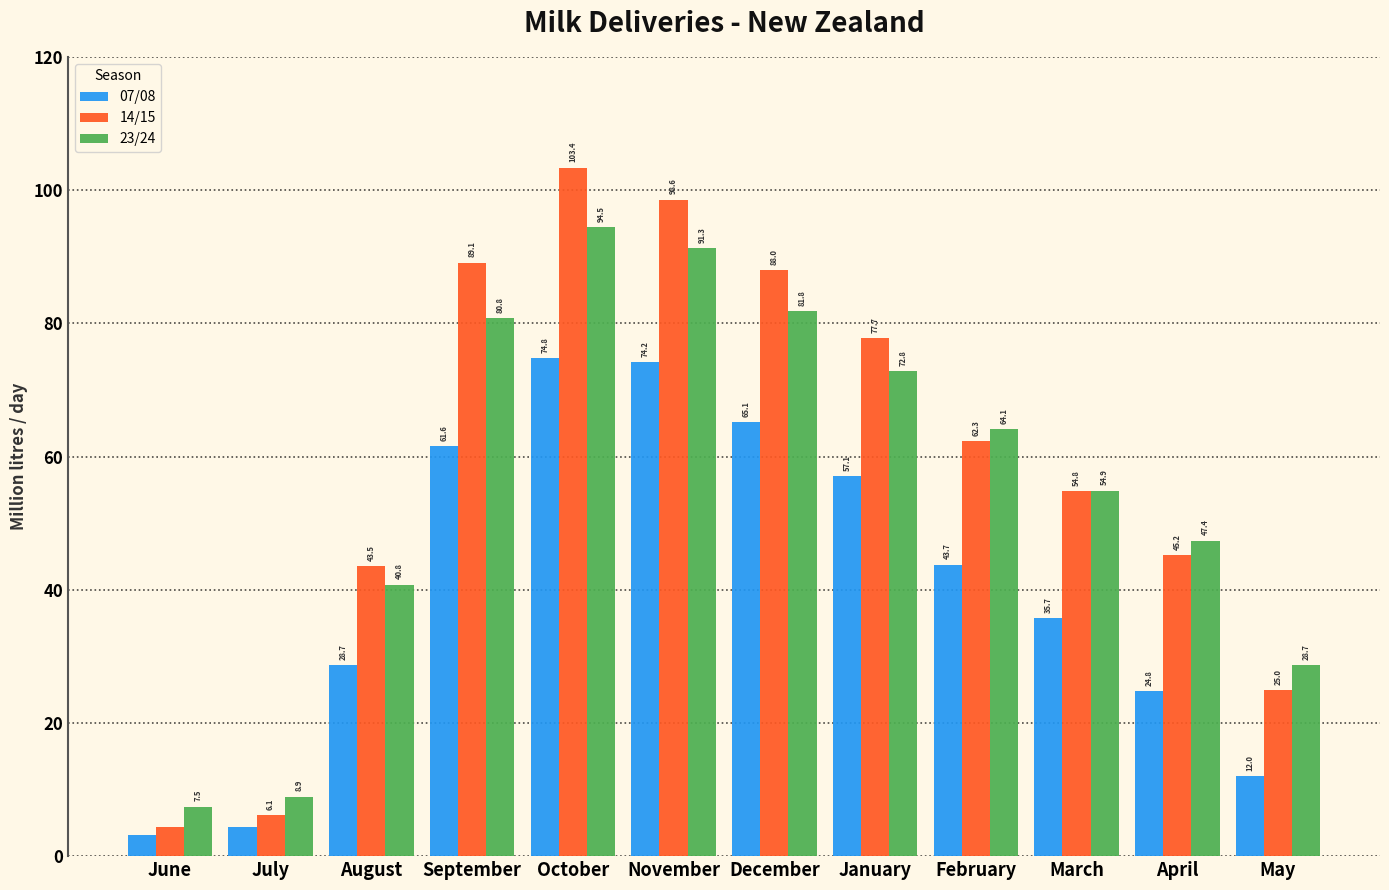

What is the total value across all series at January?

207.6